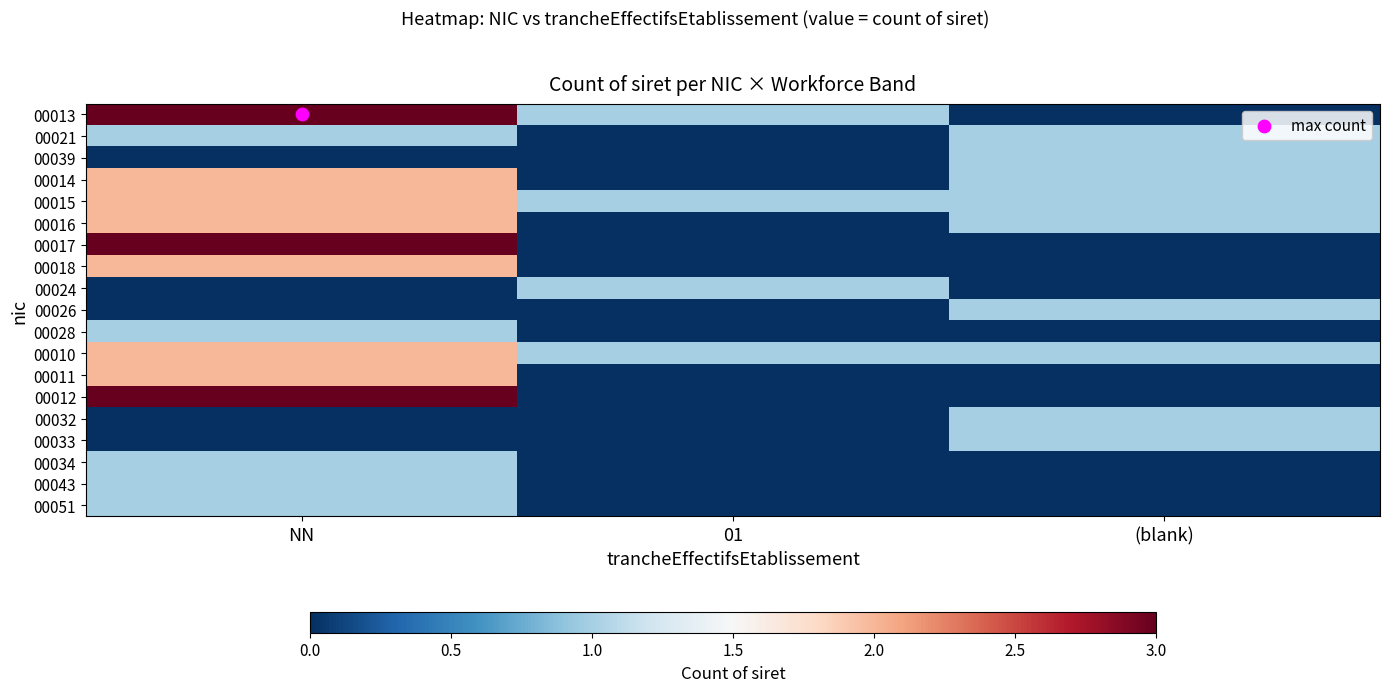

How many categories are shown in the chart?

3